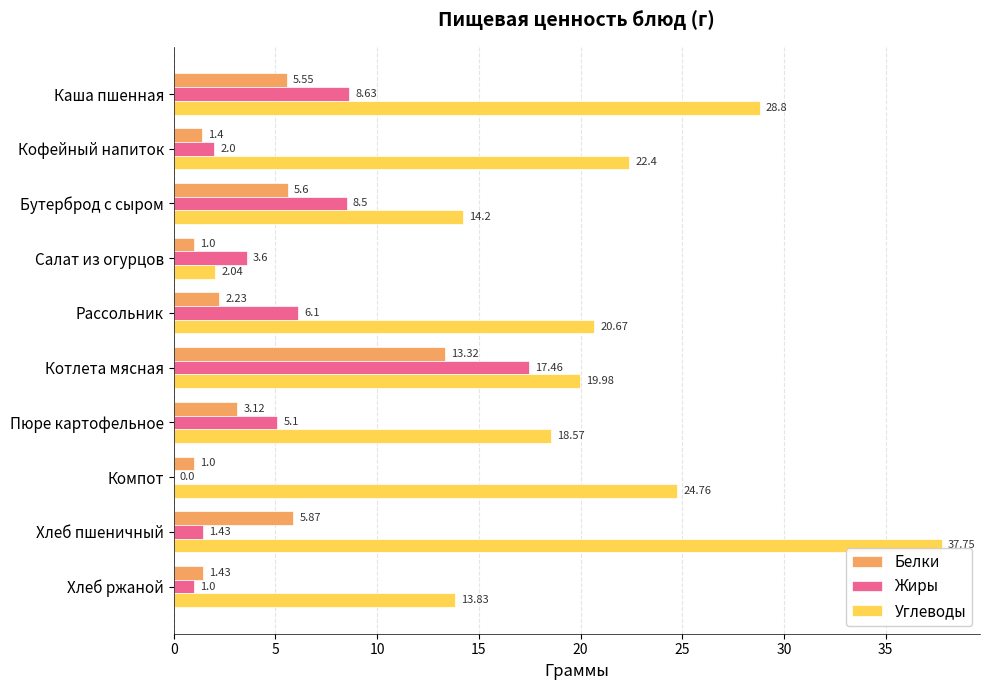

Where is Углеводы nearest to the value 19?

Пюре картофельное